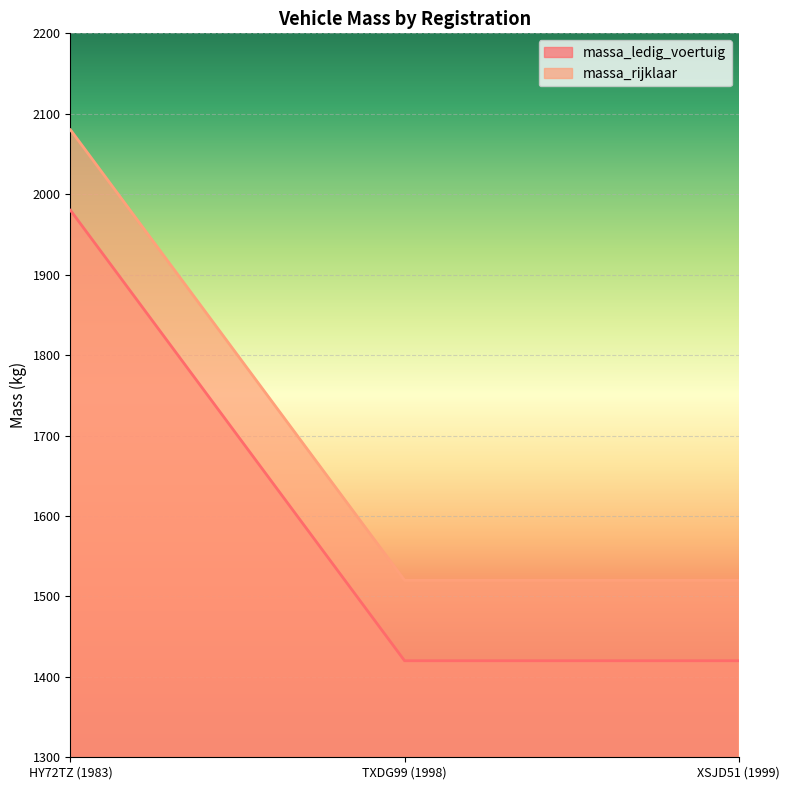

Which series has the widest spread of values?

massa_ledig_voertuig